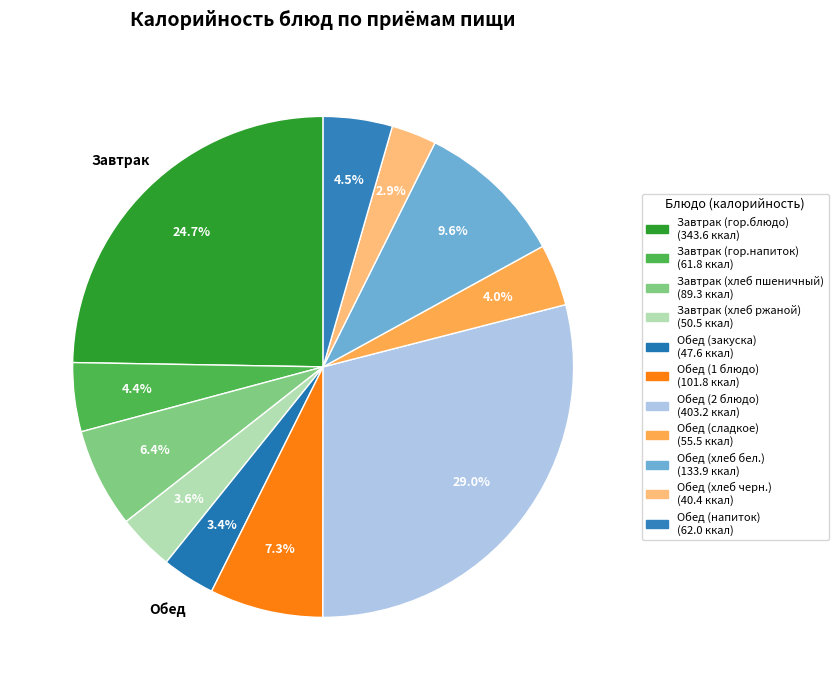

To the nearest percent, what is the average slice percentage?

9%